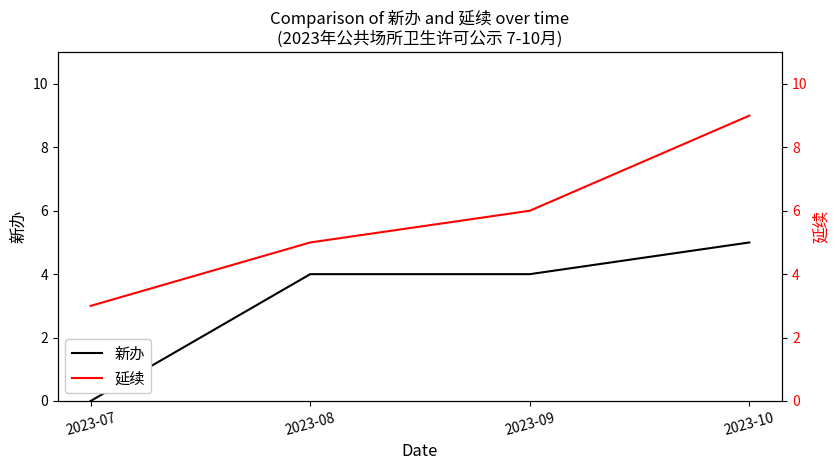

The value of 延续 at 2023-08 is 5. True or false?

True